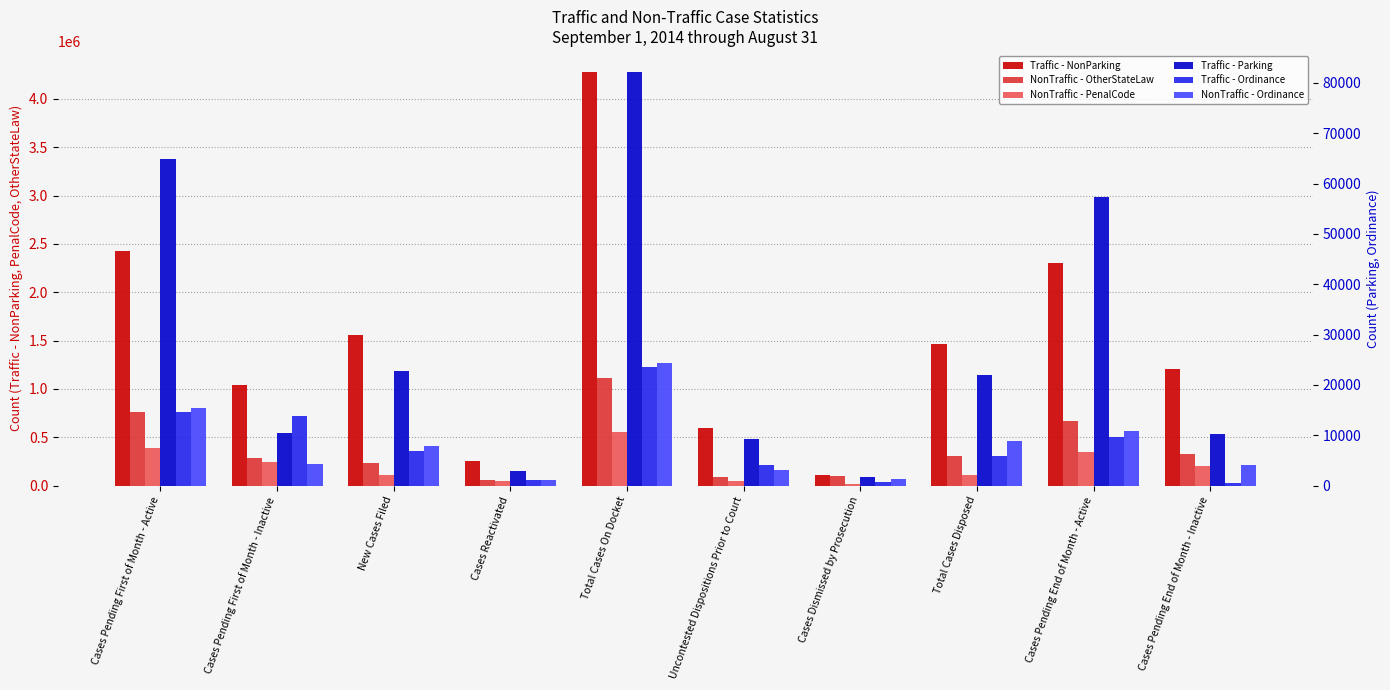

Where does the NonTraffic - Ordinance series first go above 7979?

Cases Pending First of Month - Active